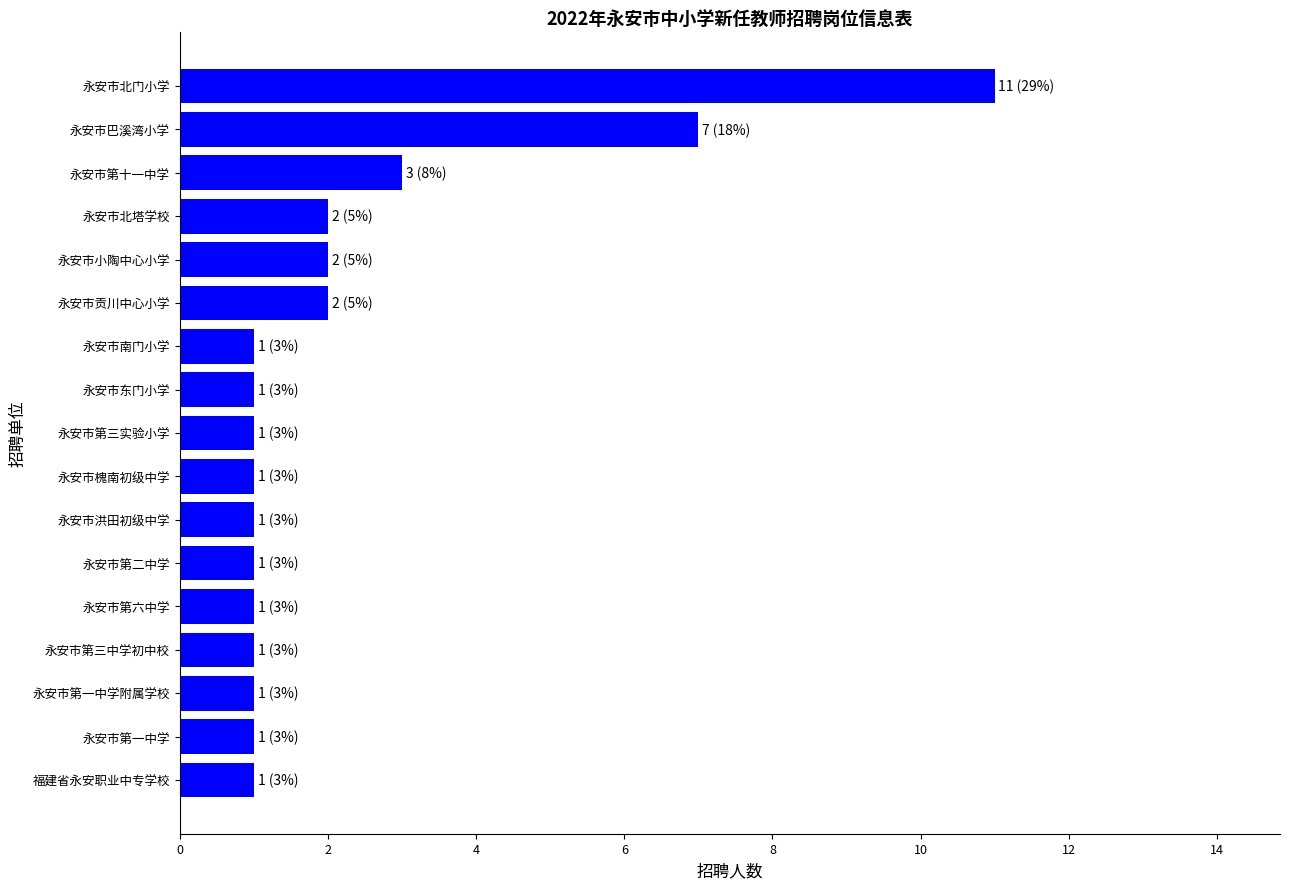

The chart shows a value of 1 at 永安市第一中学附属学校. True or false?

True